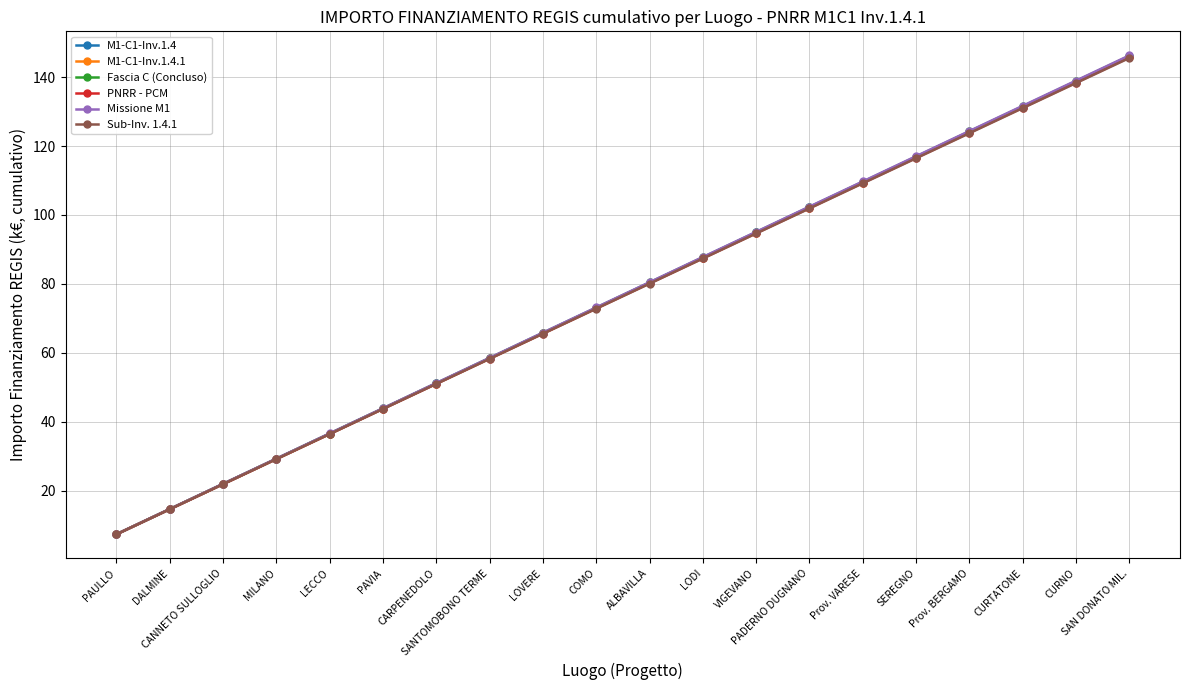

What is the sum of all M1-C1-Inv.1.4.1 values?

1531.7